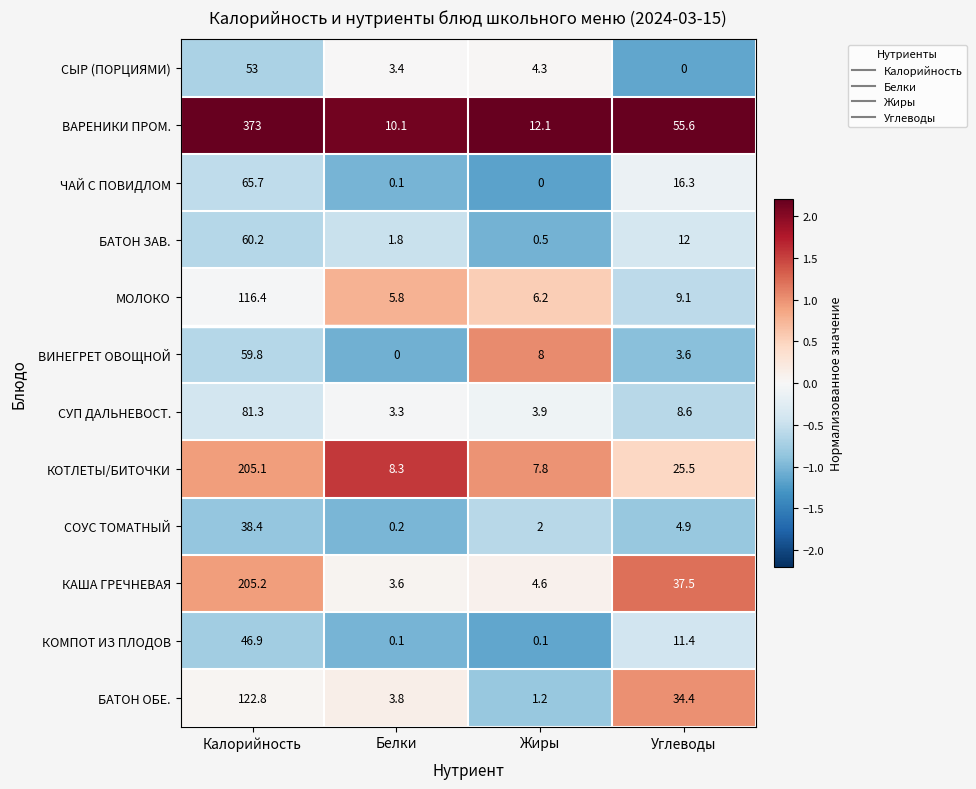

The value of СУП ДАЛЬНЕВОСТ. at Белки is 3.3. True or false?

True